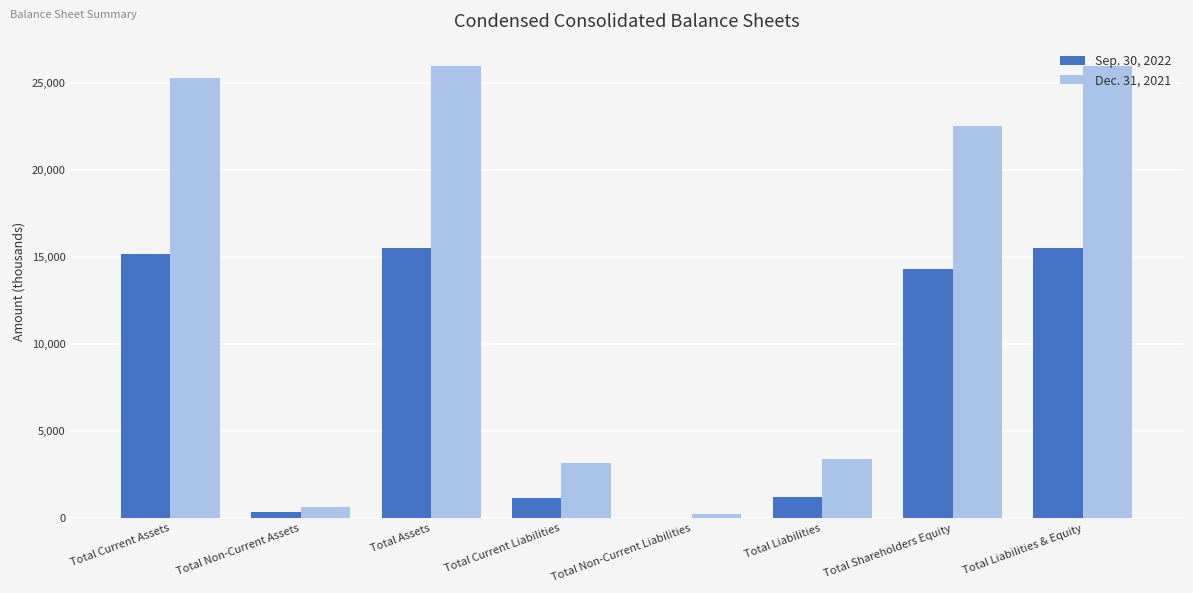

Is the value of Dec. 31, 2021 at Total Non-Current Assets greater than the value of Sep. 30, 2022 at Total Current Liabilities?

No